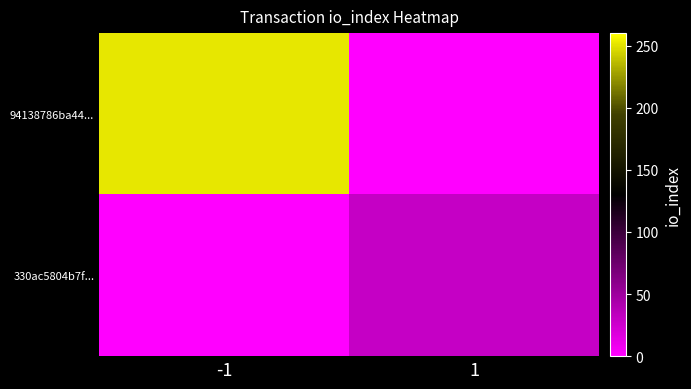

At which category is the sum across all series the highest?

-1